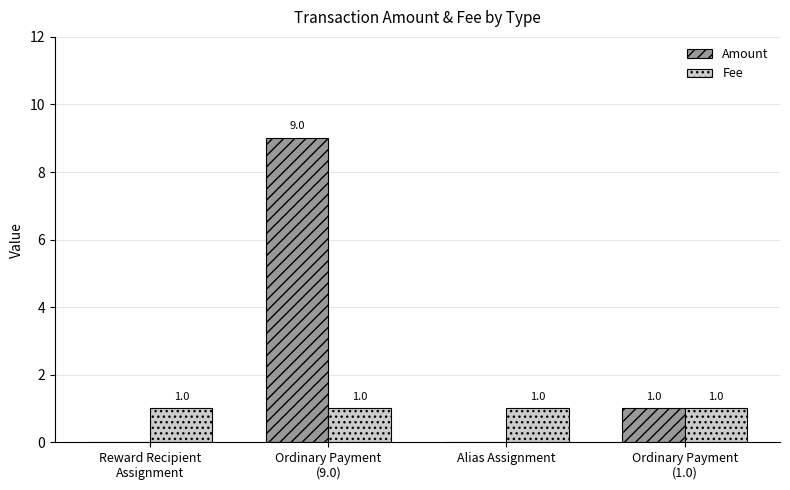

How many Amount values are between 0 and 9?

4